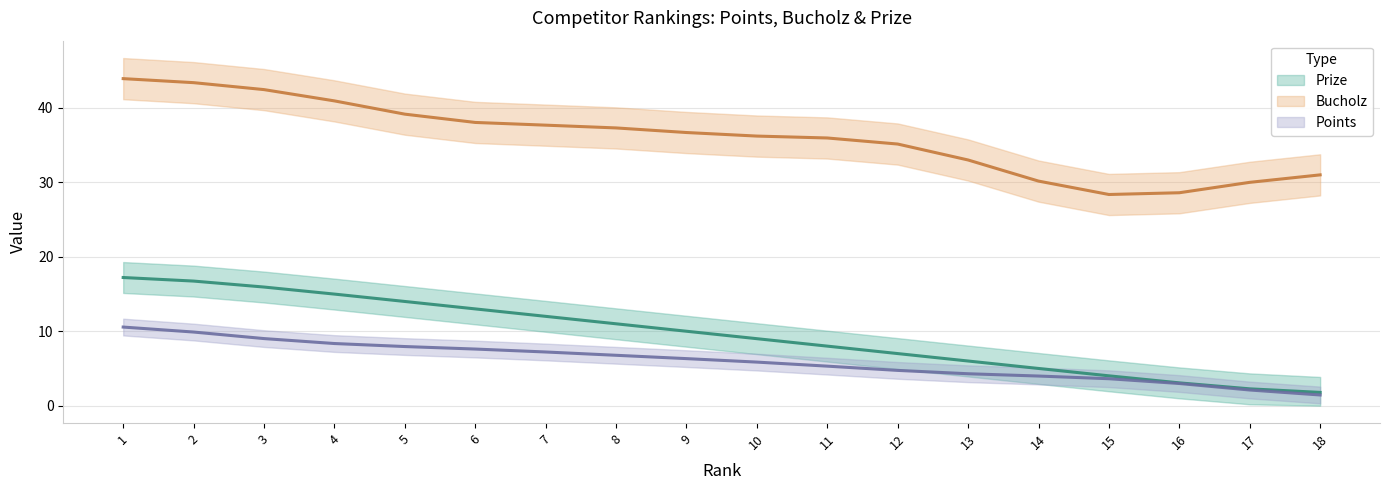

What is the sum of all Bucholz values?

648